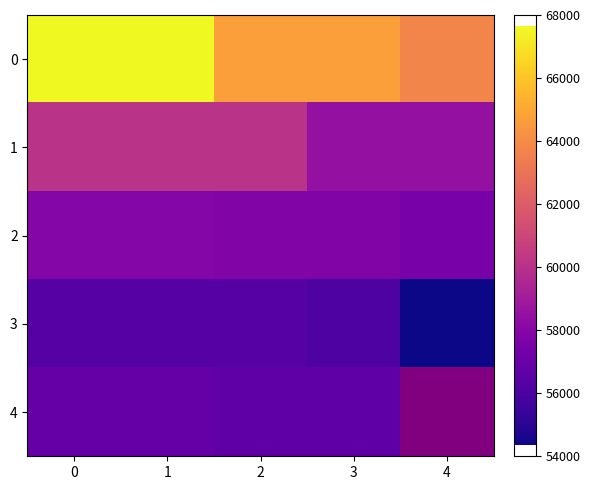

What is the greatest value displayed?

67640.0